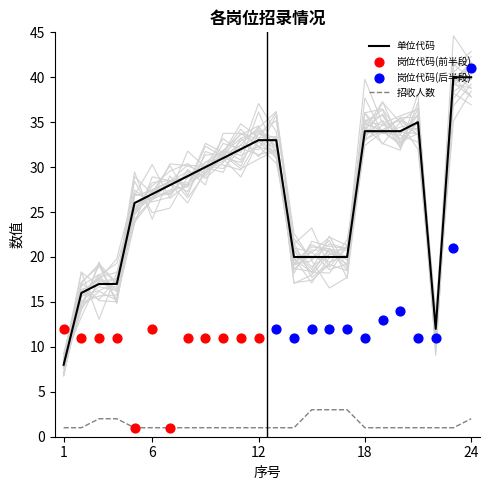

Which series has the largest total across all categories?

单位代码